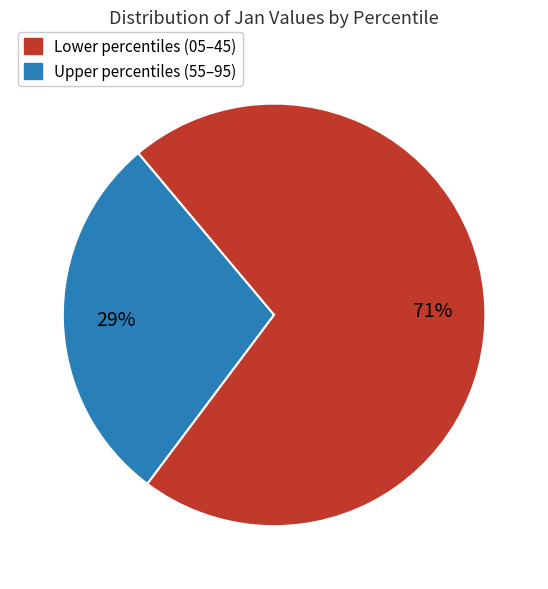

To the nearest percent, what percentage of the pie is Lower percentiles (05–45)?

29%